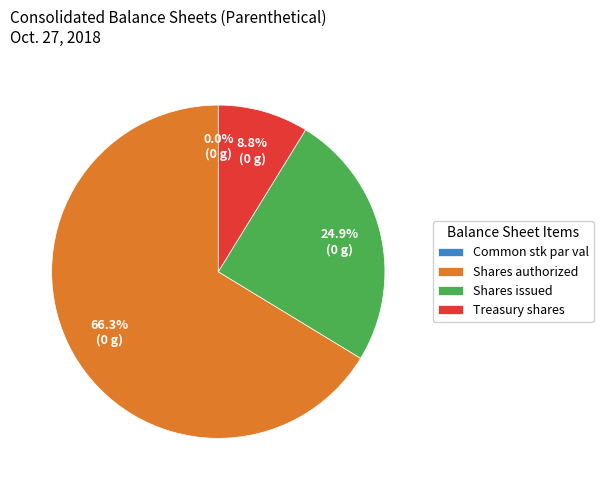

Count the number of slices in the pie.

4